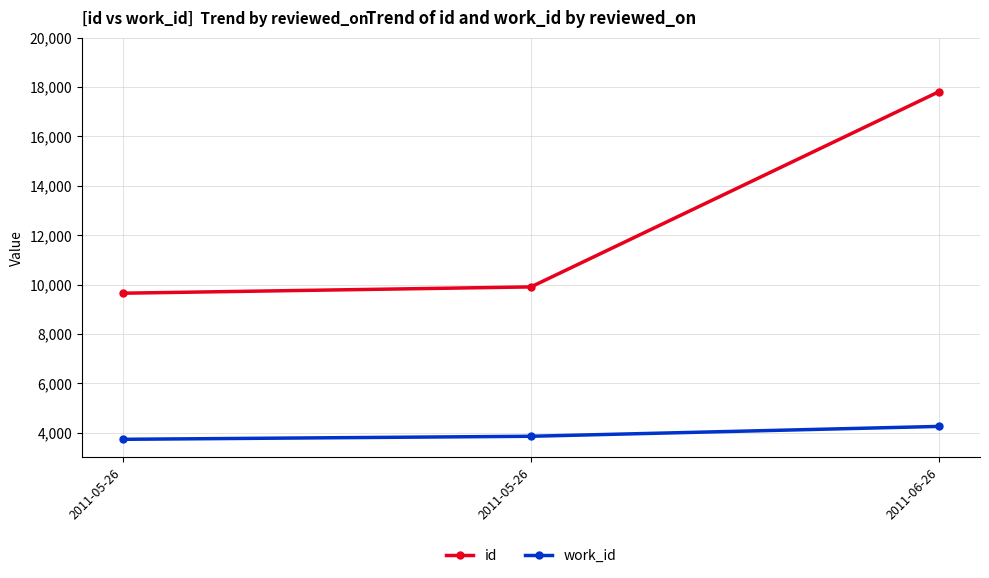

What are all the series names shown in the legend?

id, work_id